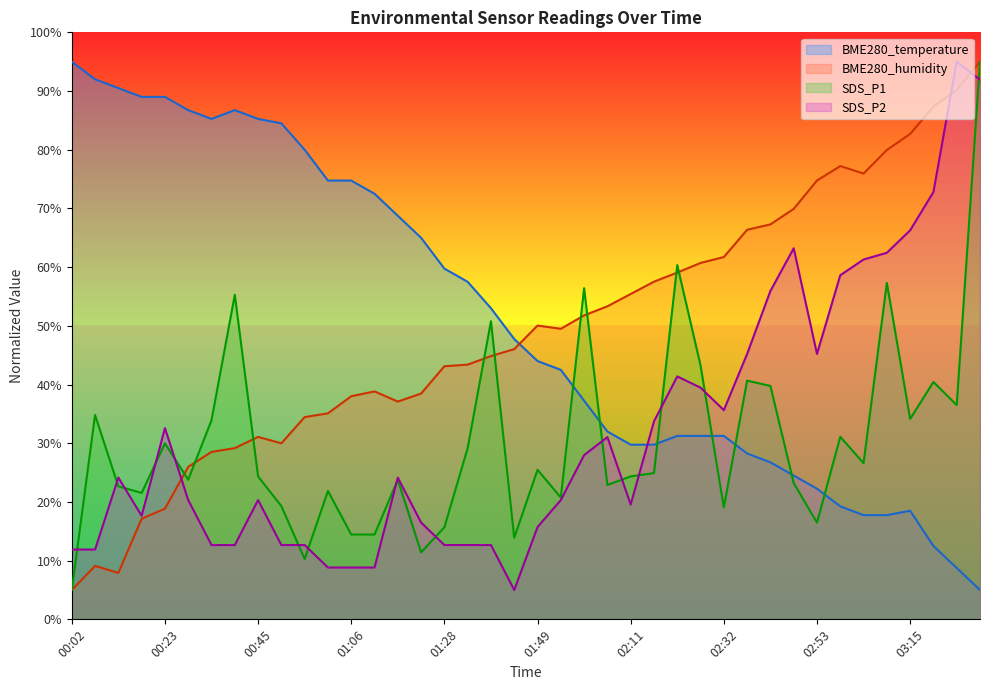

What is the difference between the highest and lowest values at 02:16?

32.6